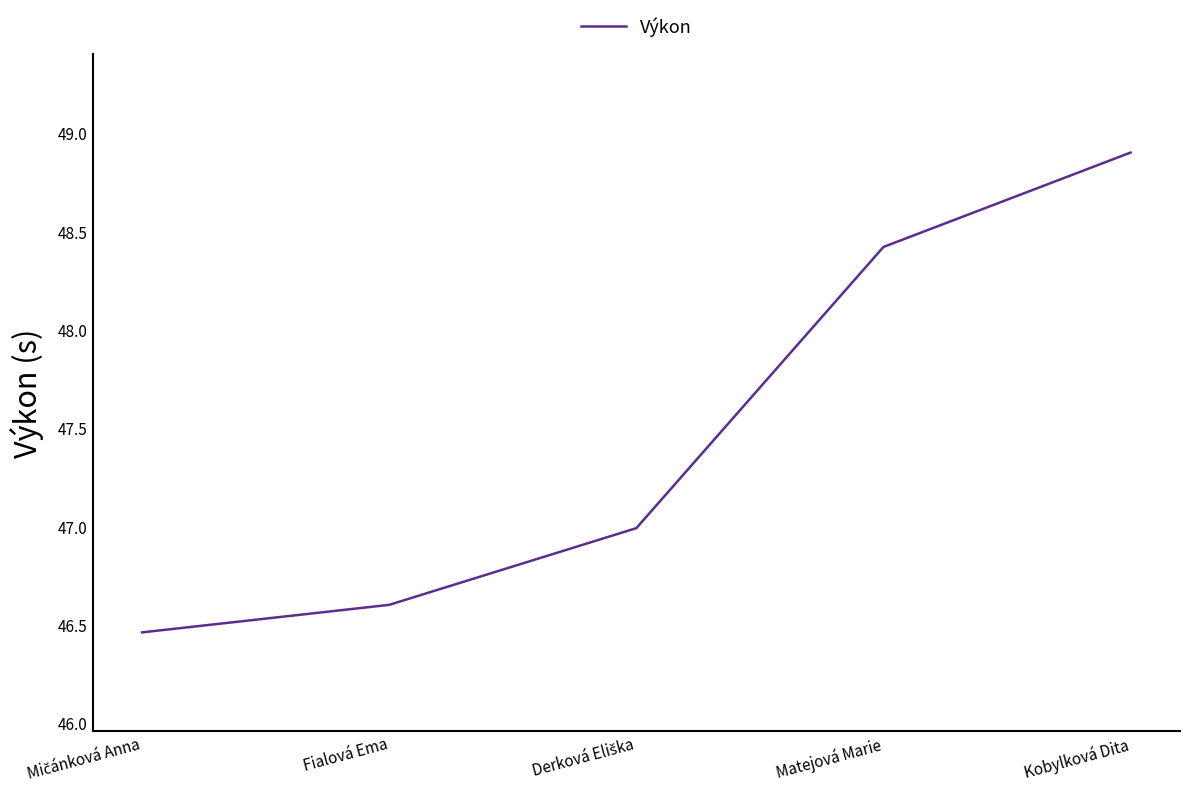

What is the sum of the values at Kobylková Dita and Fialová Ema?

95.5